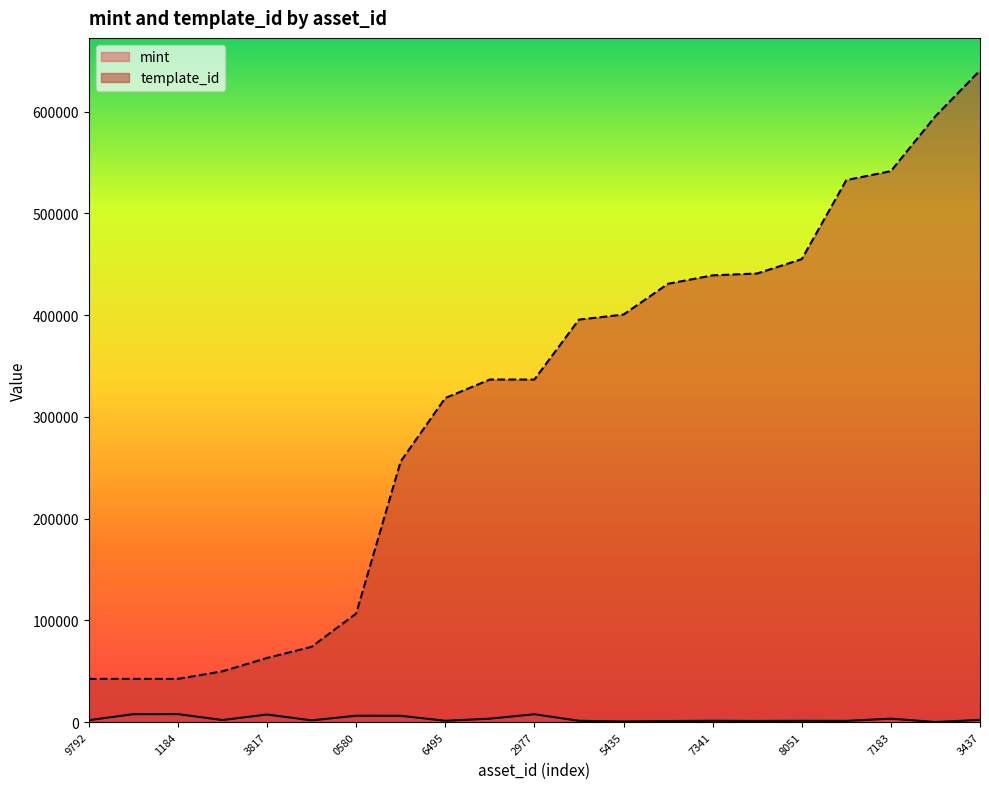

What is the spread (max minus min) of values at 1099564084910?

34662